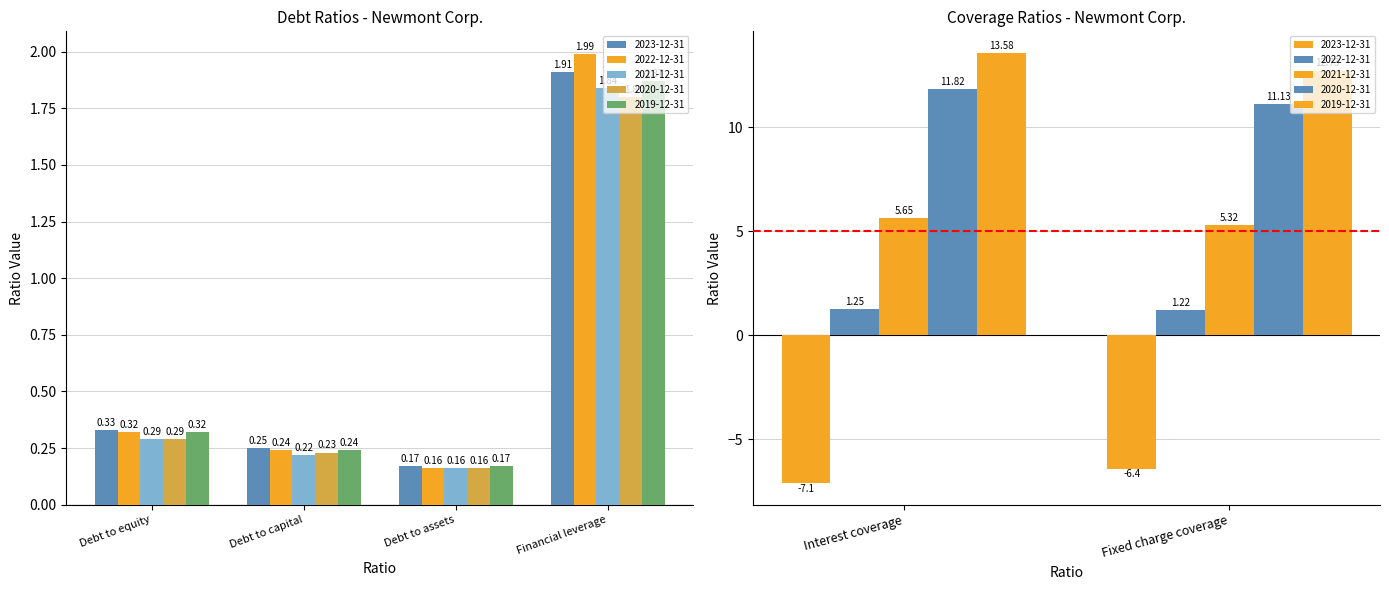

True or false: 2022-12-31 has a value of 0.3 at Debt to equity.

True